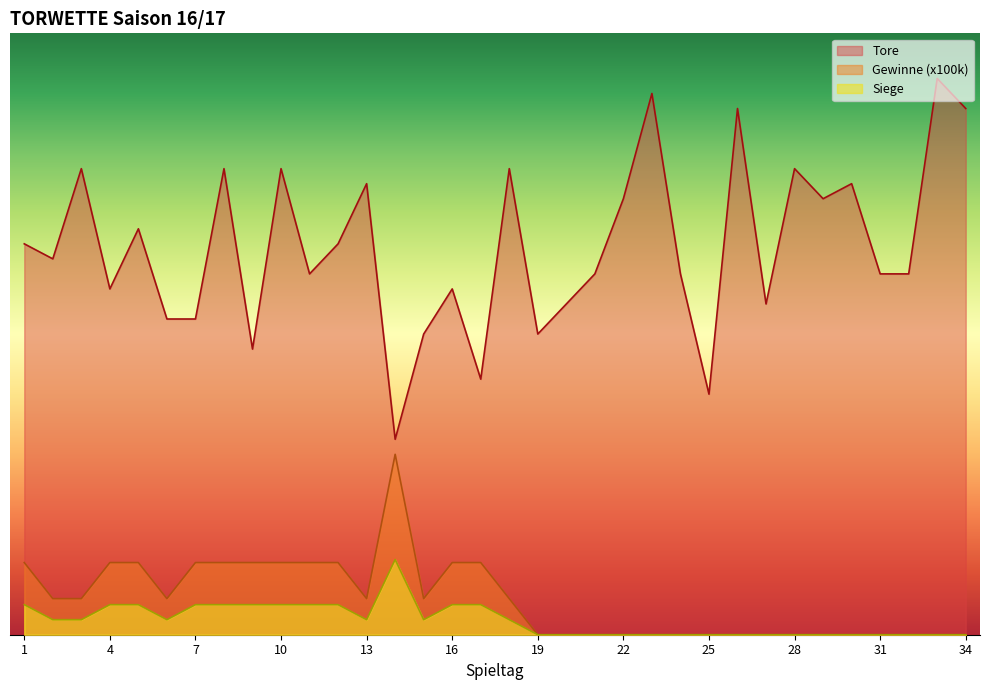

What is the value of the Siege point at the 5th from the left?

2.0